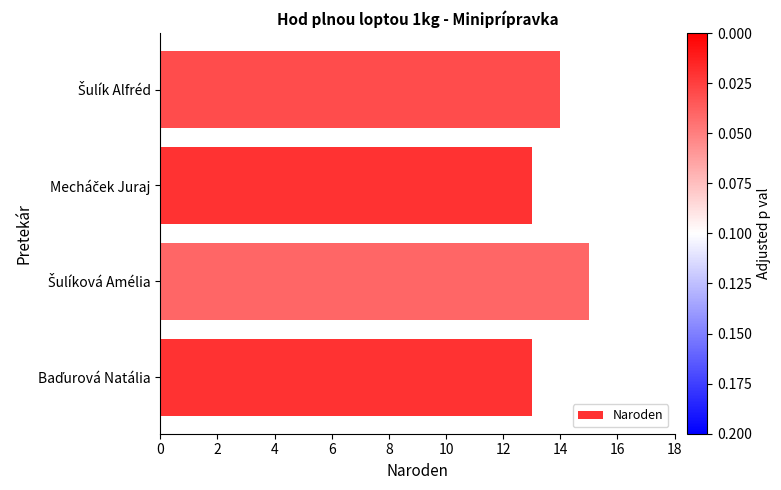

What is the smallest value displayed?

13